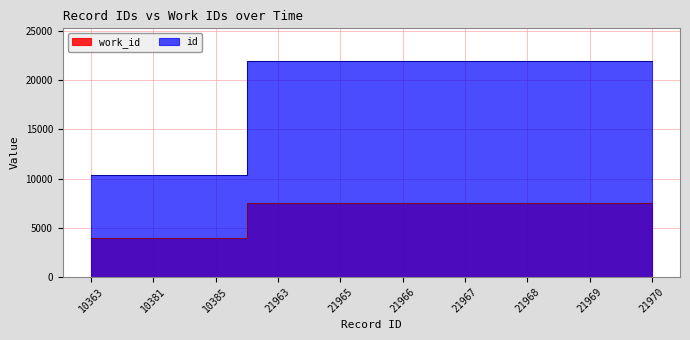

At 21968, list the series in order from smallest to largest.

work_id, id